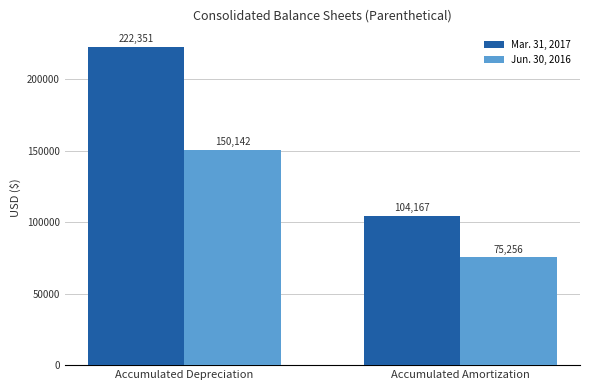

How many distinct data groups are displayed?

2